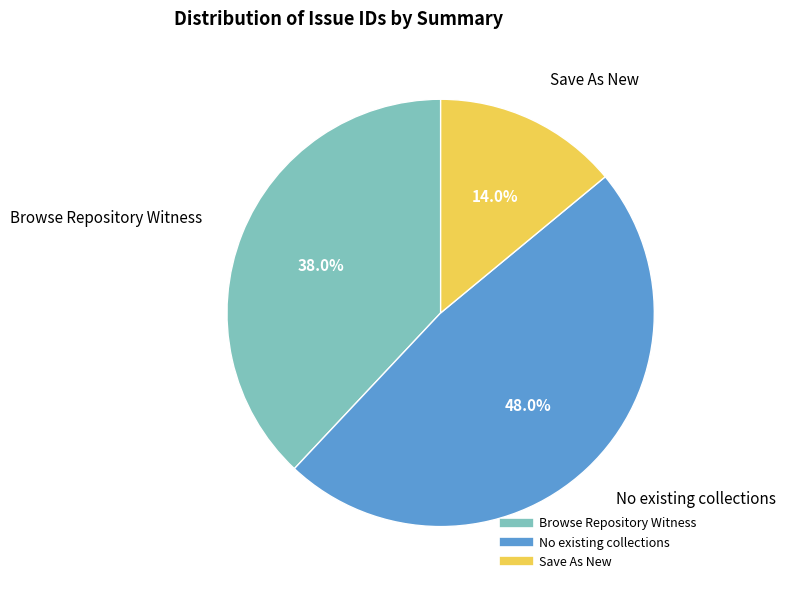

The Browse Repository Witness slice represents 38% of the pie. True or false?

True